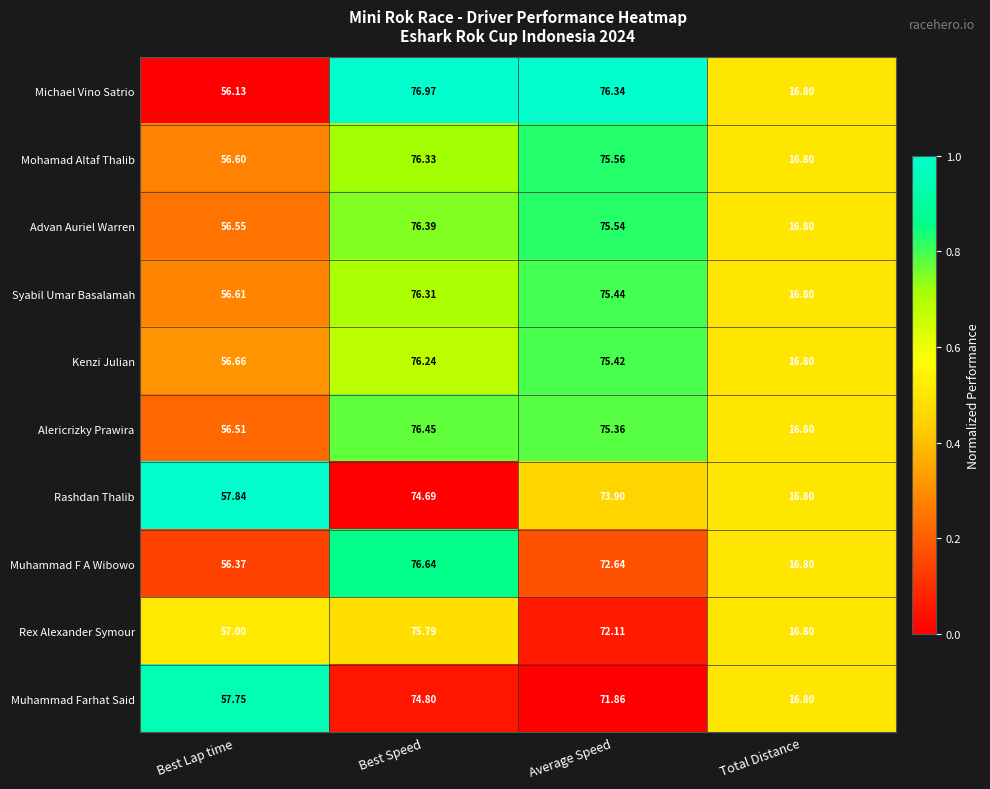

At which category does the chart reach its minimum across all series?

Total Distance